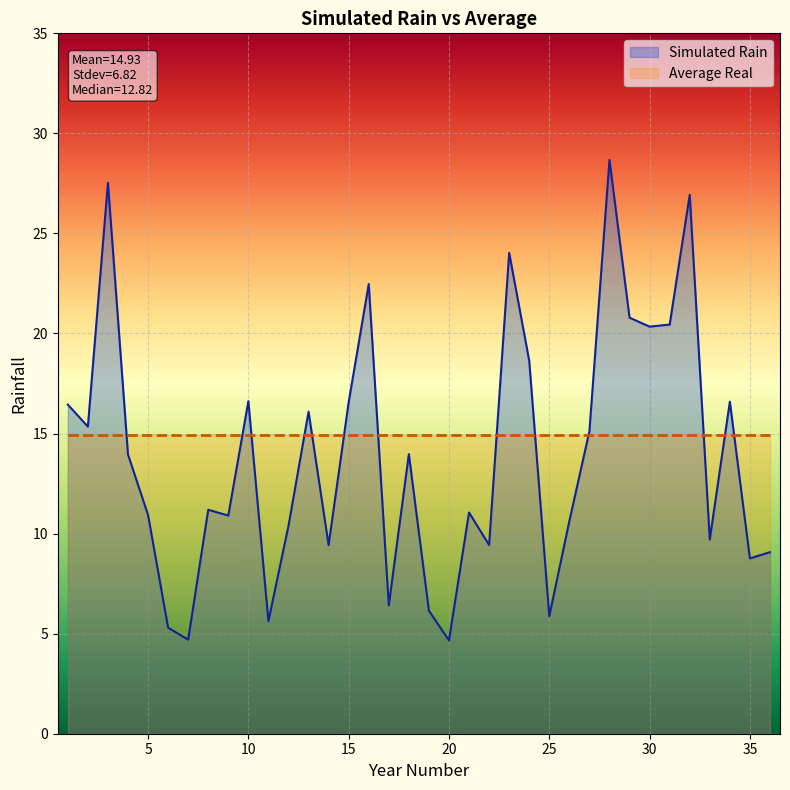

How many interior local valleys (lower than both neighbors) does the data have?

12